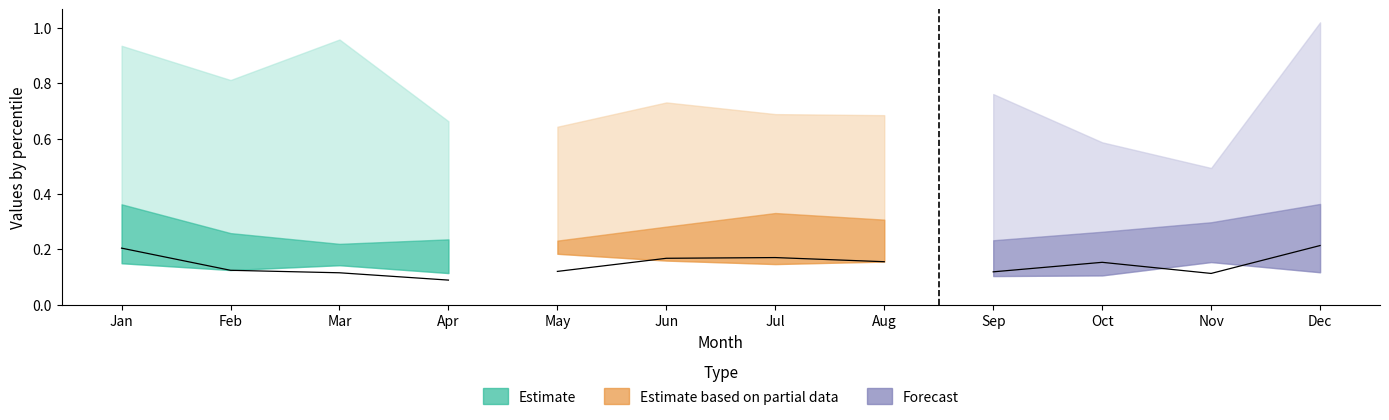

At how many categories does at least one series exceed 0?

12